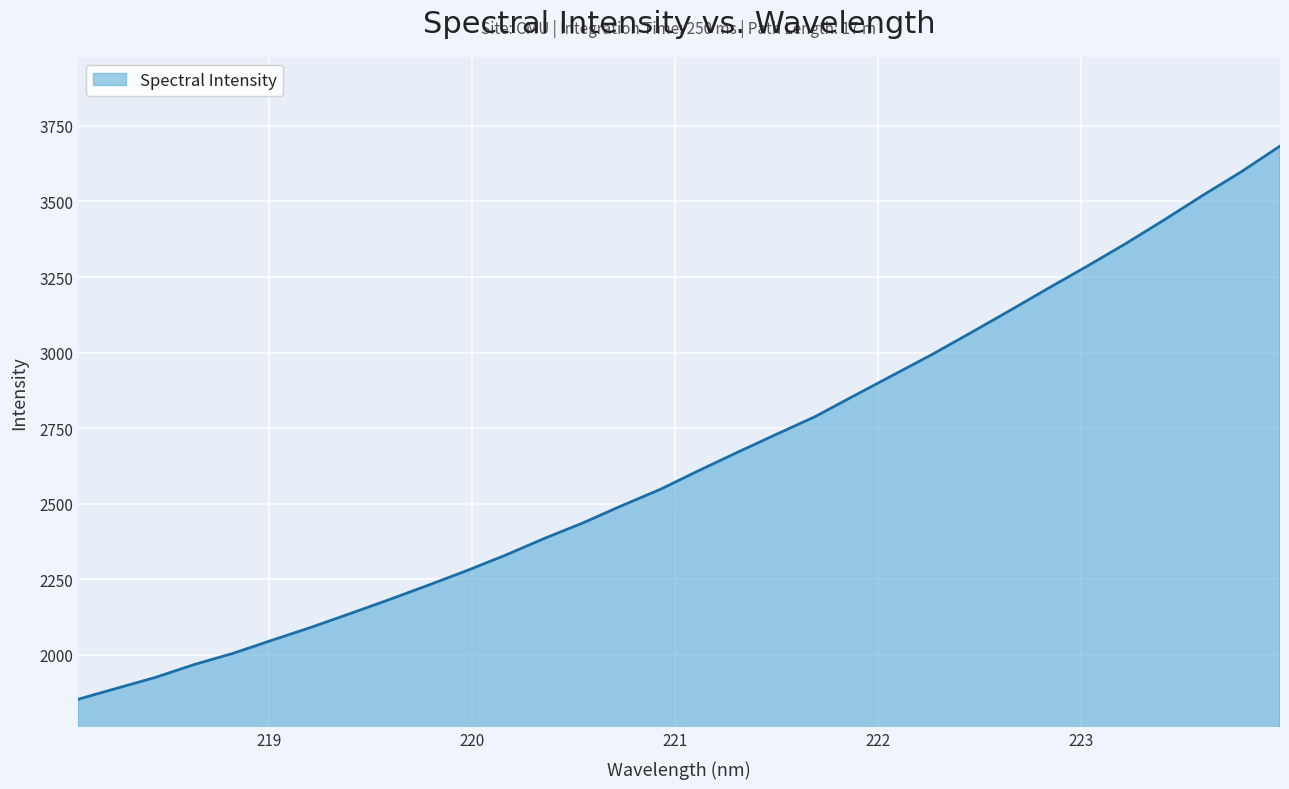

What is the difference between the maximum and minimum values?

1829.8